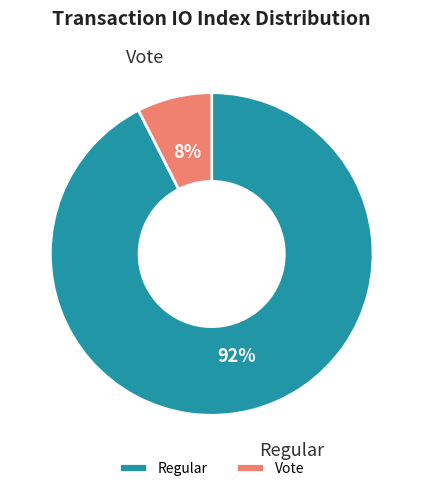

Which has a higher value, Vote or Regular?

Regular